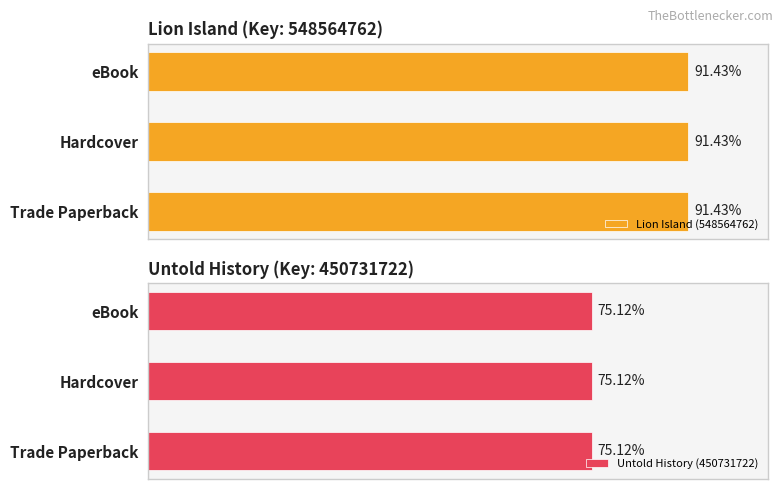

At which label is the value closest to 499648242?

Trade Paperback